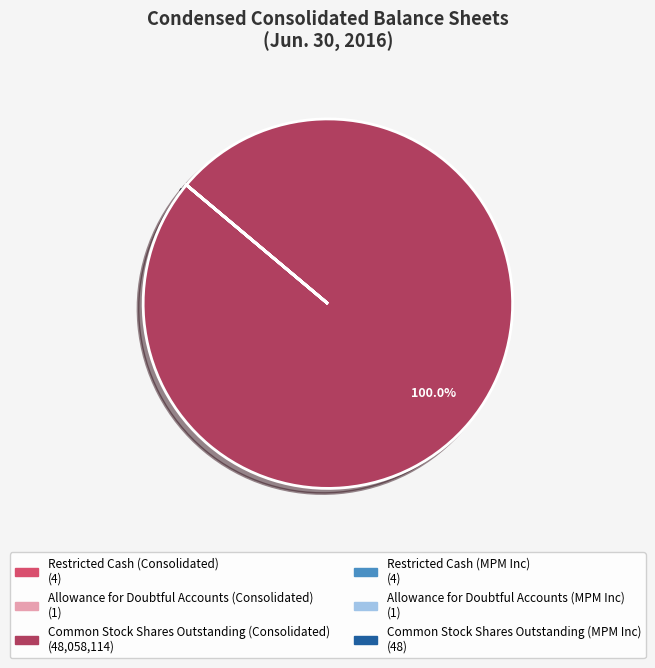

Which category has the biggest portion of the pie?

Common Stock Shares Outstanding (Consolidated)